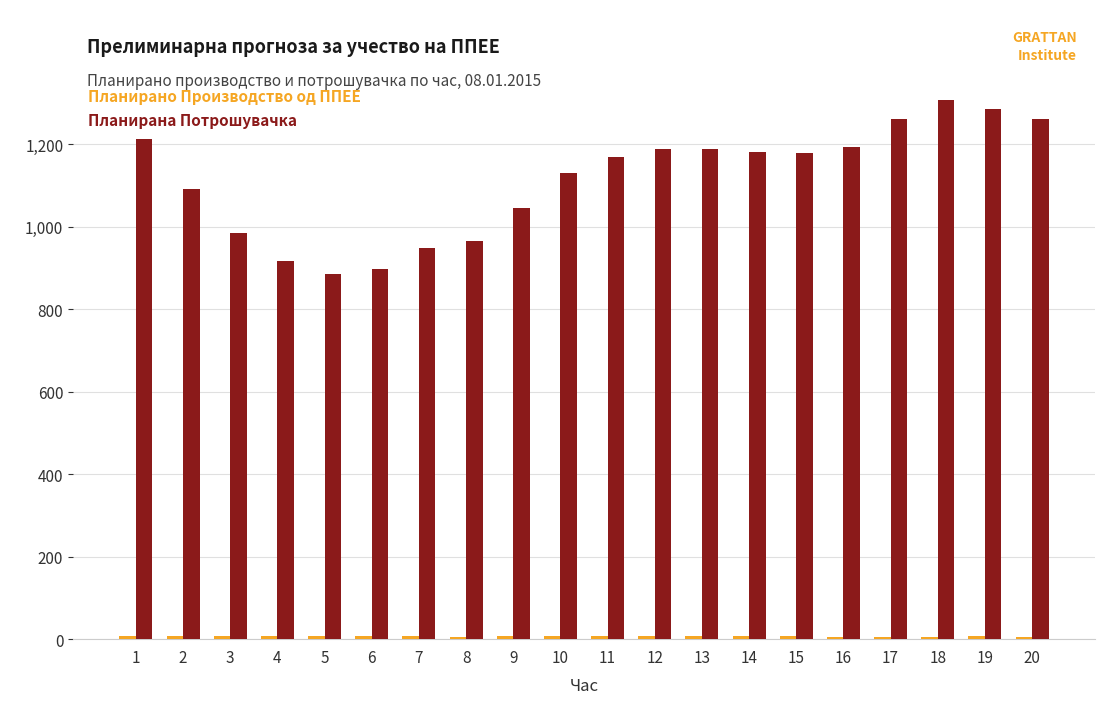

Between 9 and 16, which series saw the biggest shift?

Планирана Потрошувачка